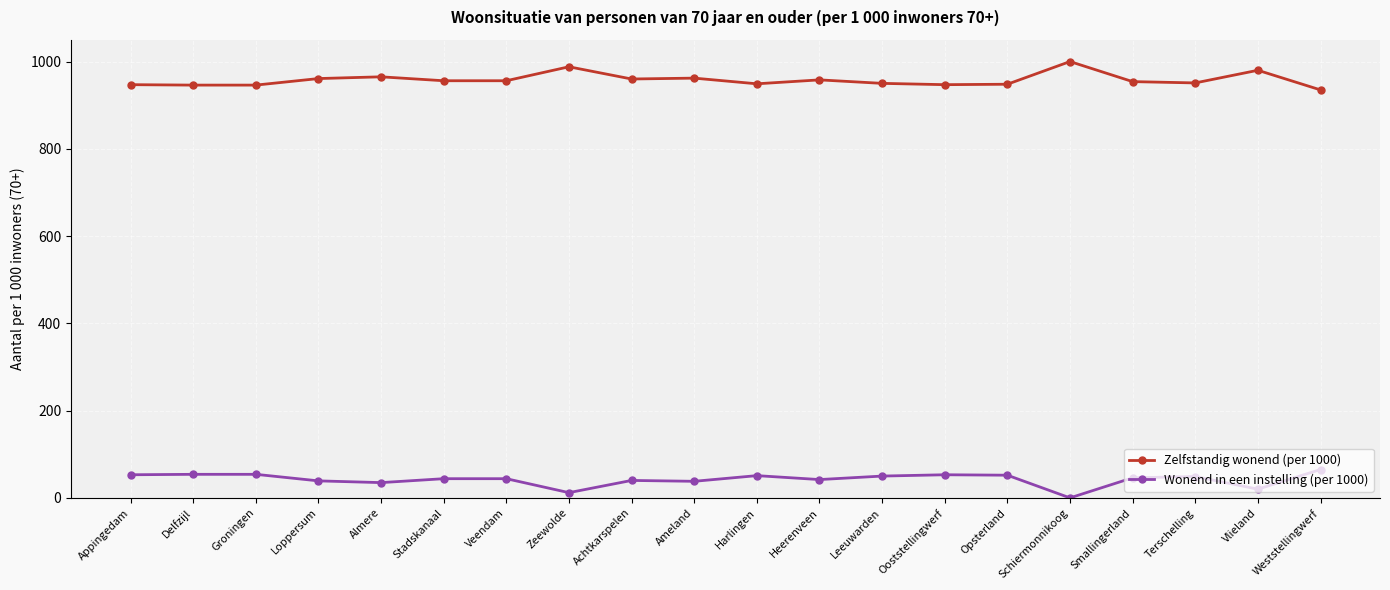

What is the sum of all Wonend in een instelling (per 1000) values?

841